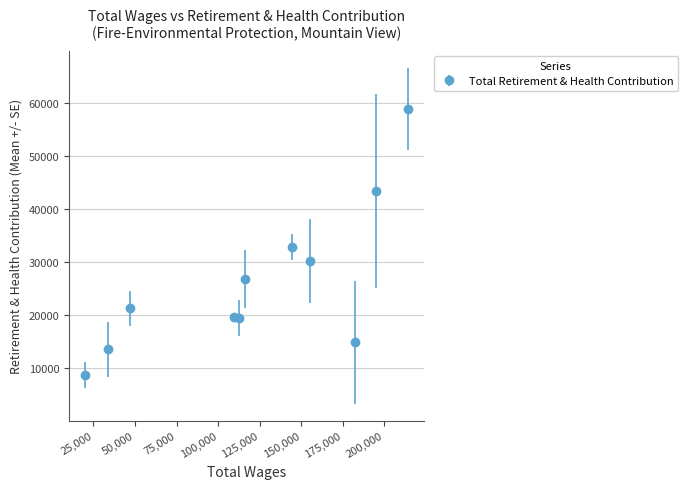

What is the difference between the maximum and minimum values?

50208